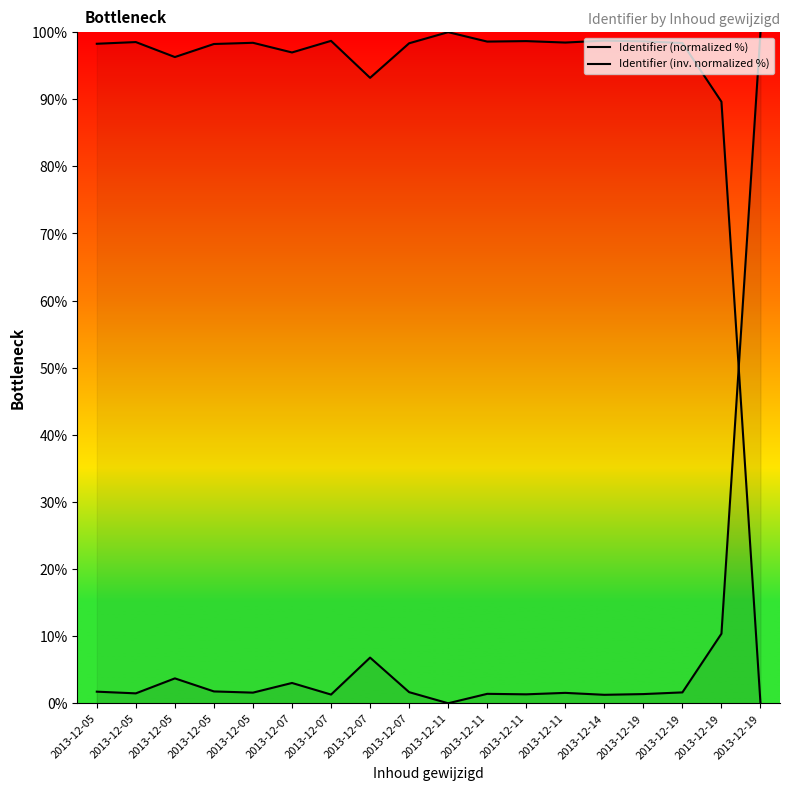

Where does the Identifier (normalized %) series first go above 1?

2013-12-05